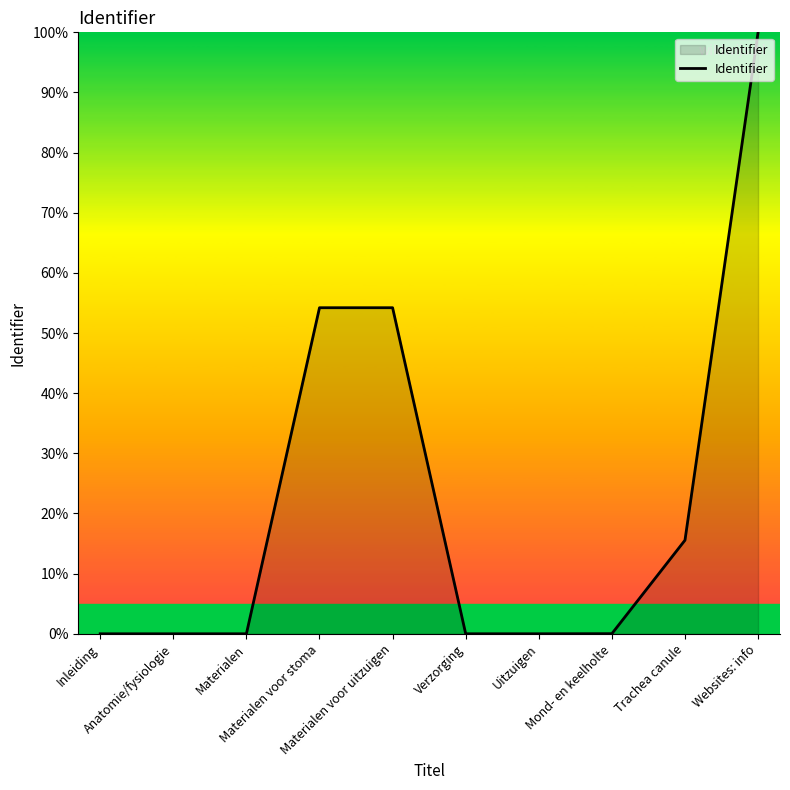

How many categories are shown in the chart?

10